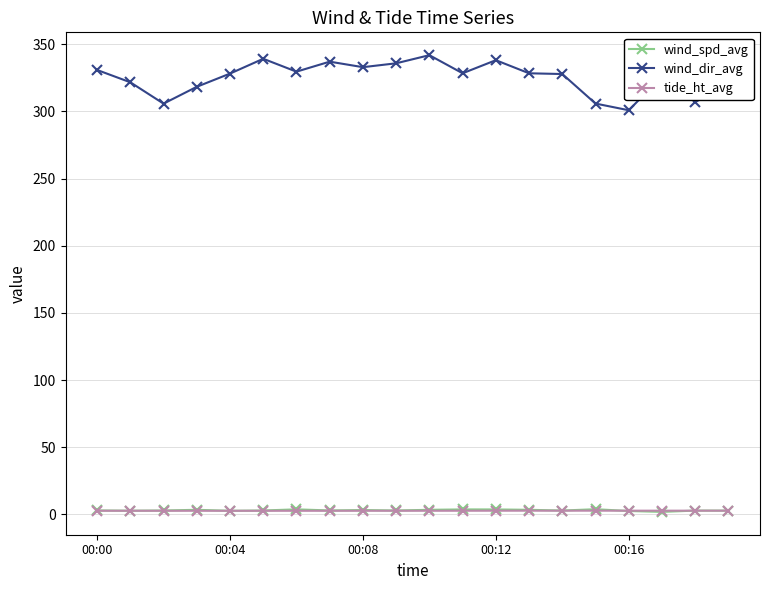

True or false: wind_dir_avg and wind_spd_avg intersect in this chart.

False